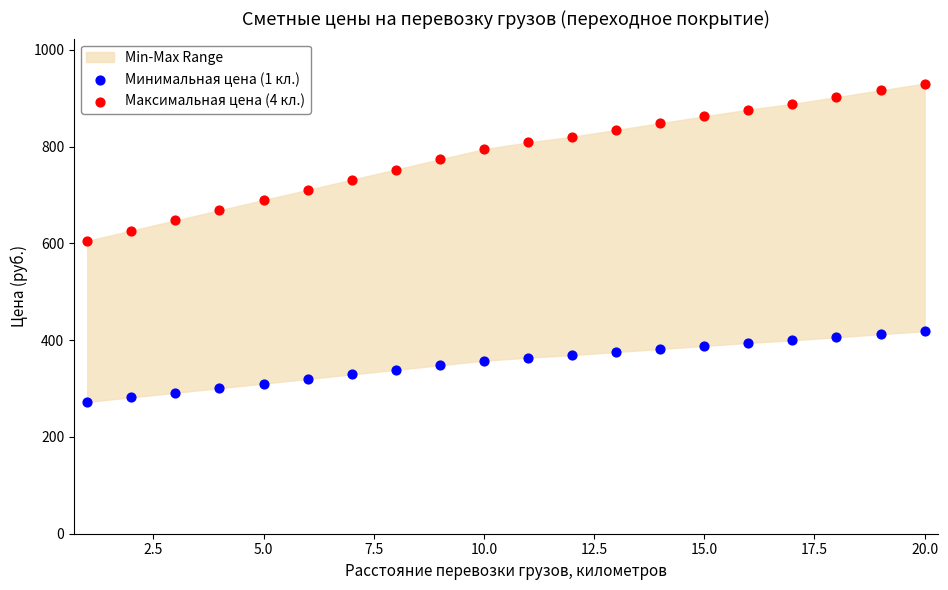

Across all data points, what is the range of Y values (max minus min)?

658.0